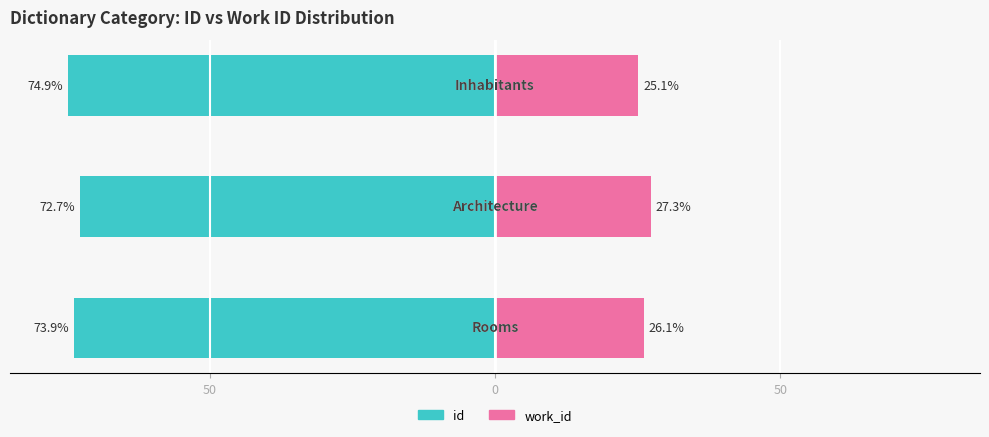

Rank the series by their average value, from lowest to highest.

id, work_id